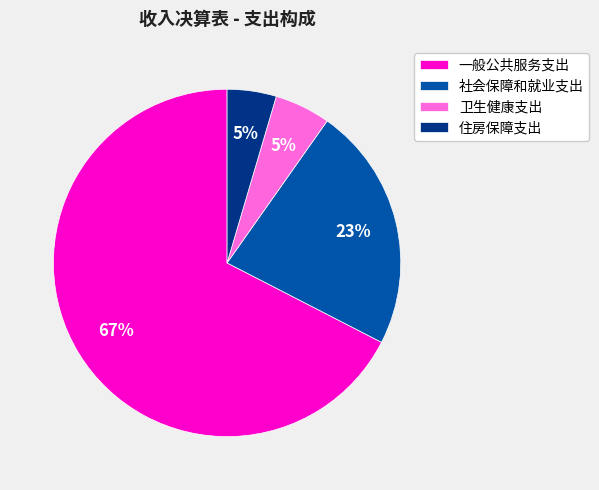

What percentage is the 住房保障支出 slice, to the nearest percent?

5%